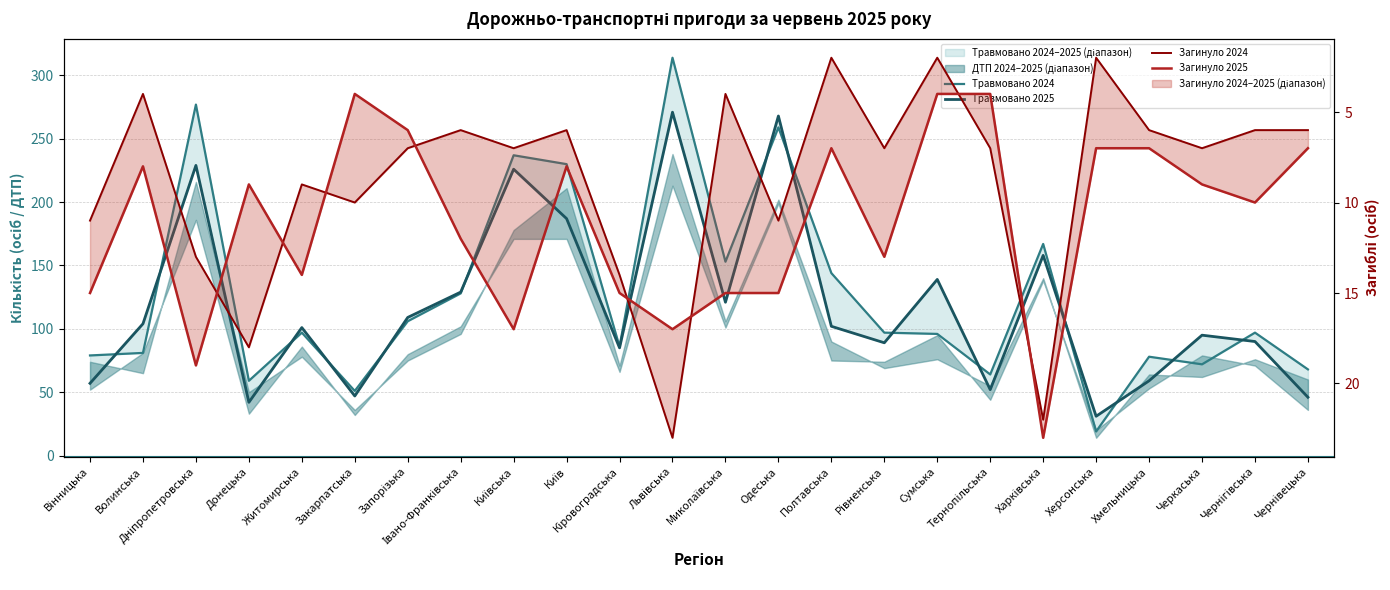

The Травмовано 2024 series shows 32 at Кіровоградська. True or false?

False